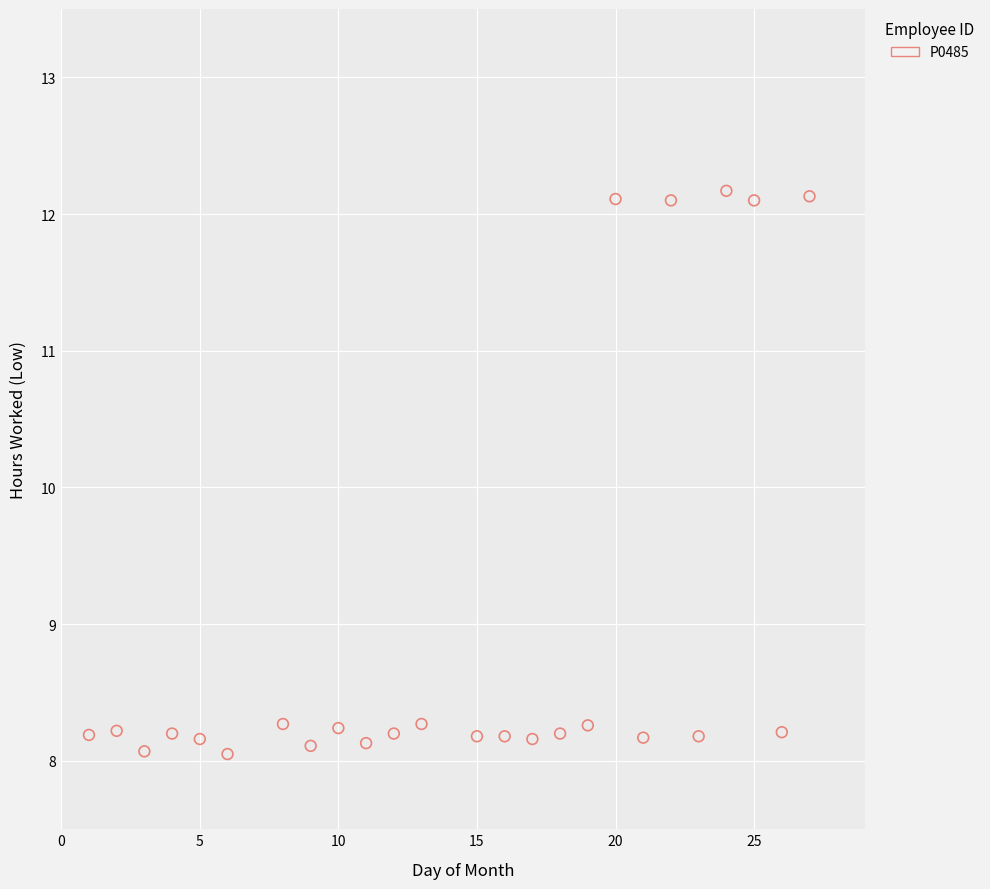

What is the range of Y values (max minus min)?

4.1